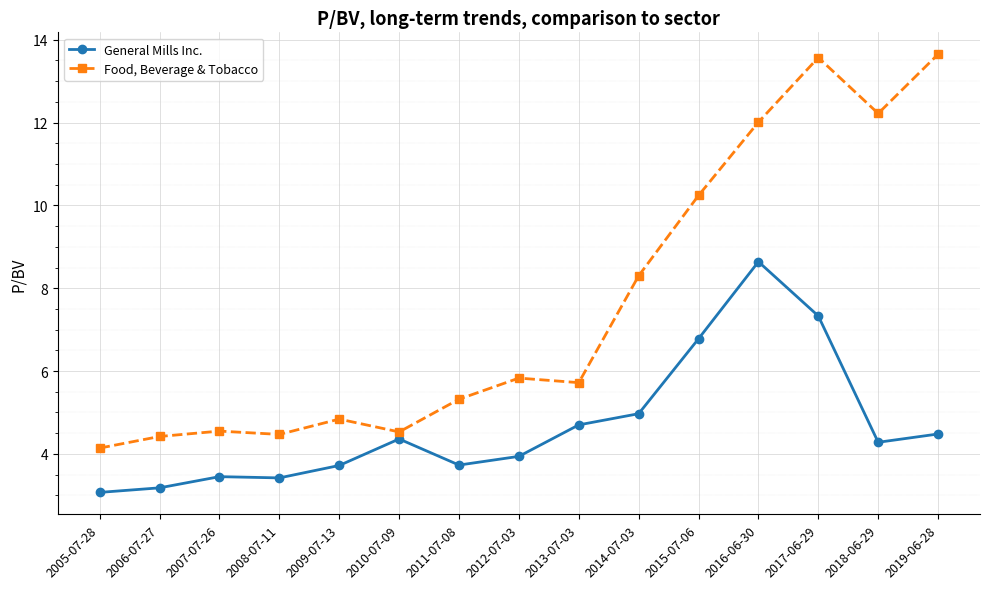

True or false: Food, Beverage & Tobacco and General Mills Inc. cross at least once.

False